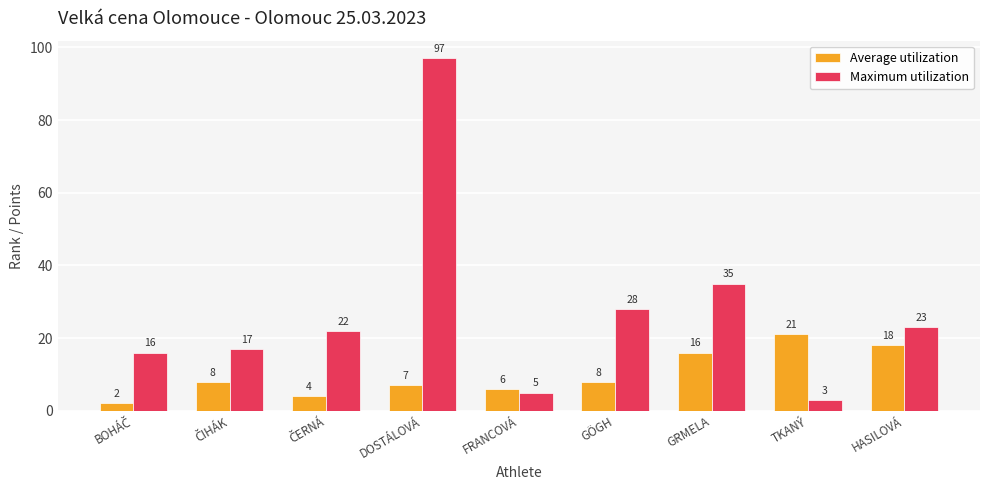

What is the approximate value of Maximum utilization at GÖGH?

28